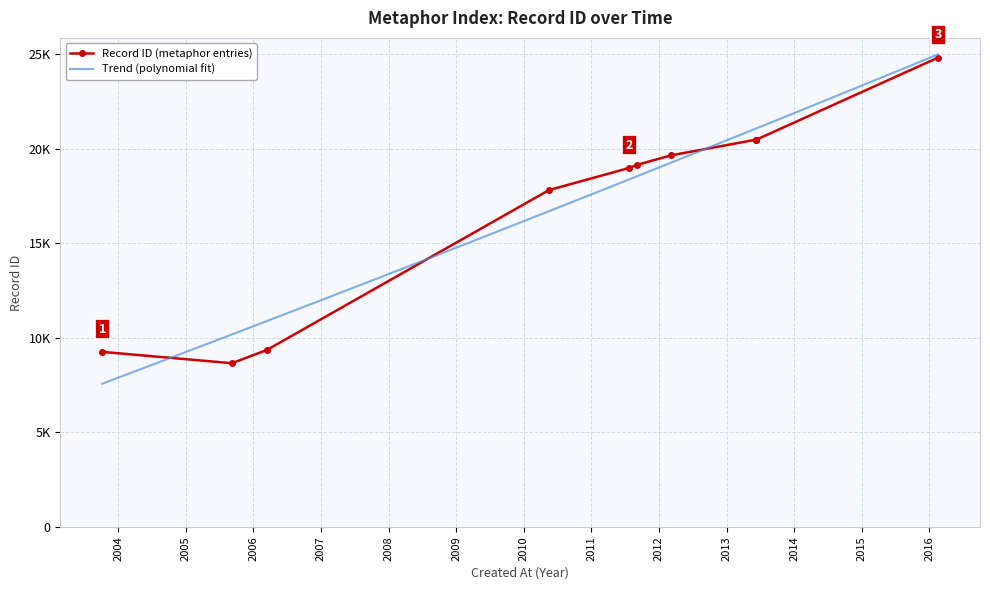

What is the value of the 8th point from the left?

20464